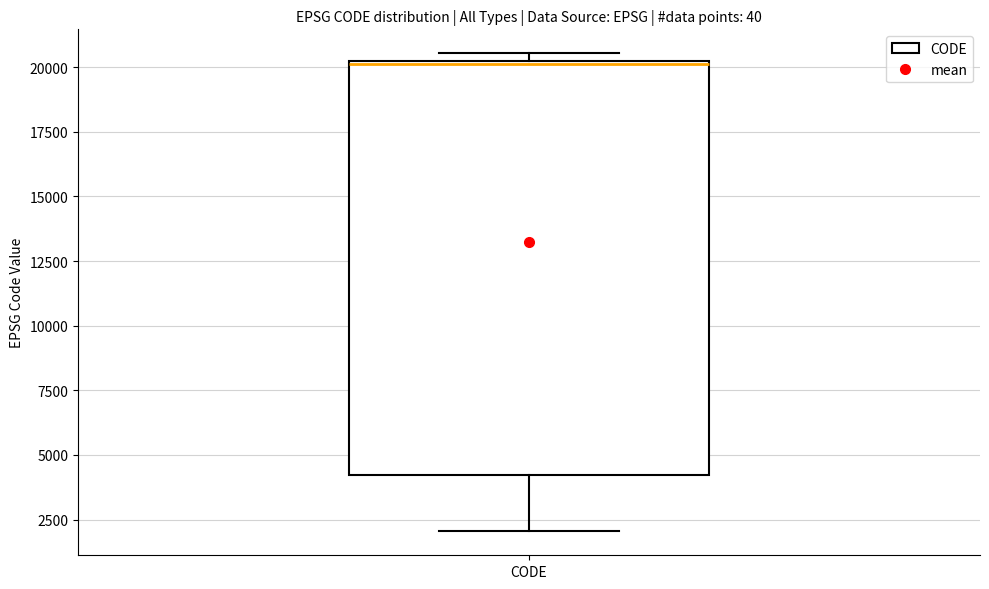

Where does the median line of the box for CODE sit on the y-axis? The values are not printed on the chart, so give them approximately, as read against the axis.

20000